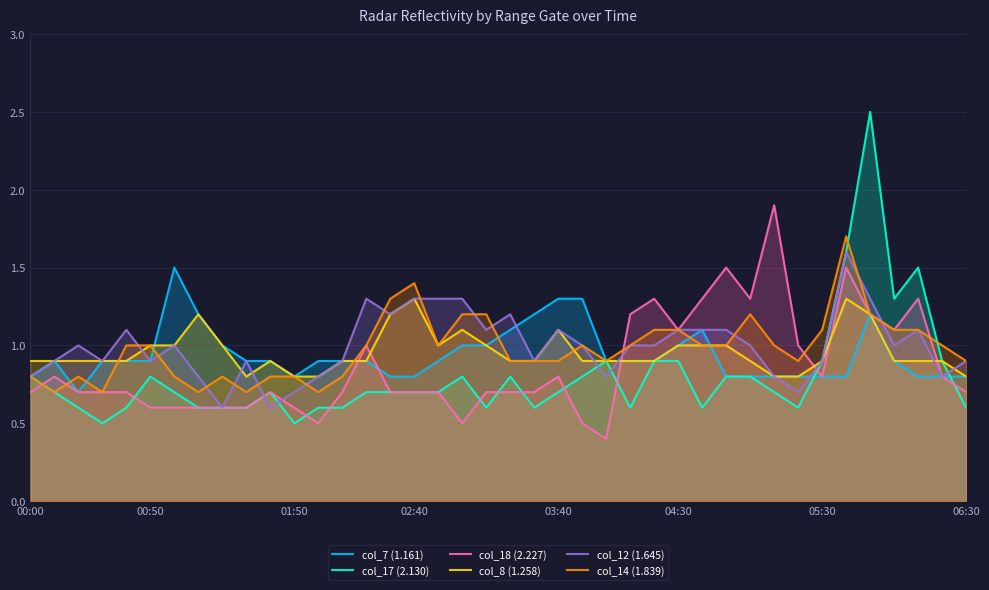

Count the number of categories in the chart.

40